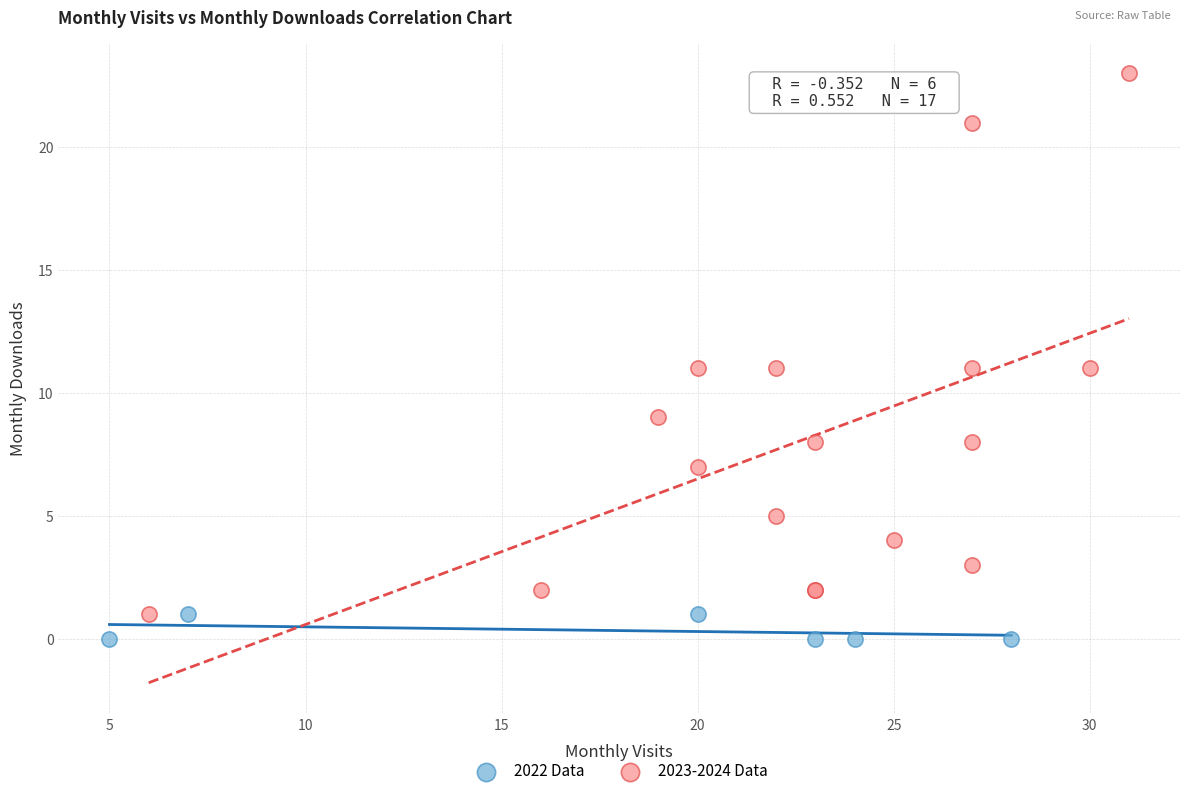

Which series reaches the maximum Y coordinate?

2023-2024 Data